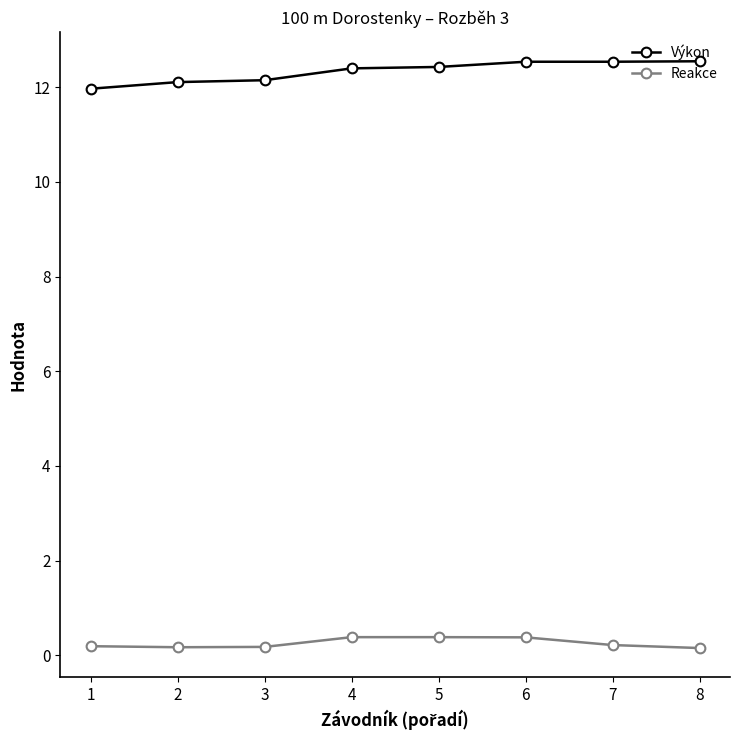

At how many categories does at least one series exceed 7?

8